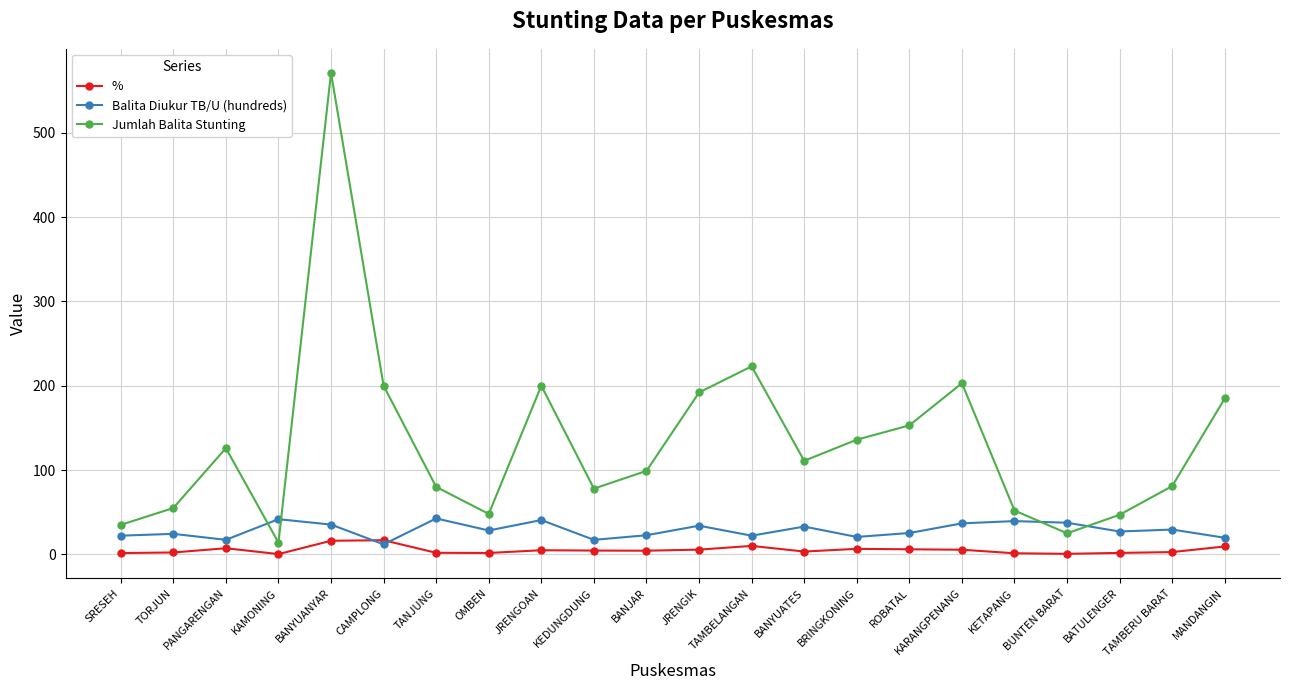

The Jumlah Balita Stunting series shows 15.5 at TORJUN. True or false?

False